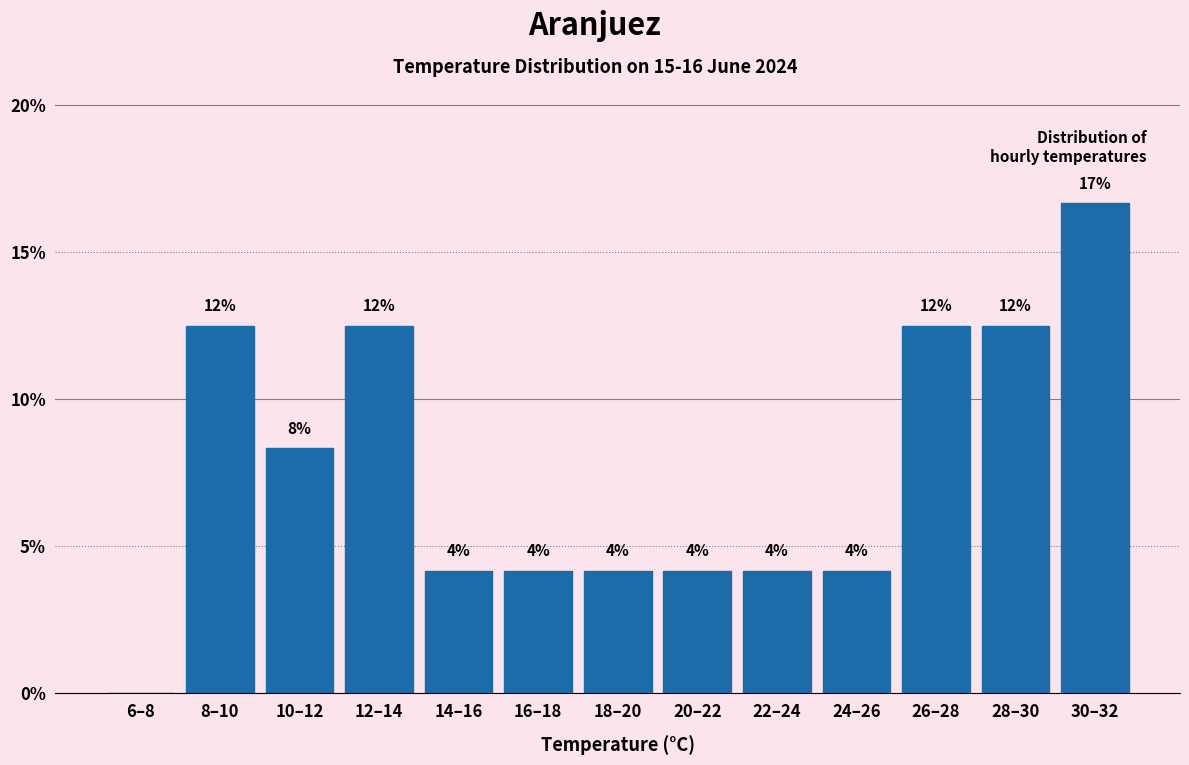

Are the bars horizontal?

No